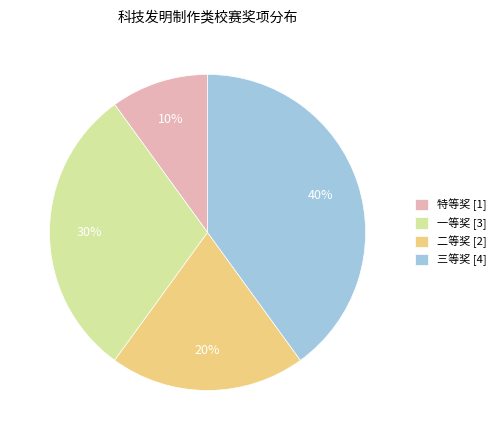

To the nearest percent, what percentage of the pie is 特等奖?

10%